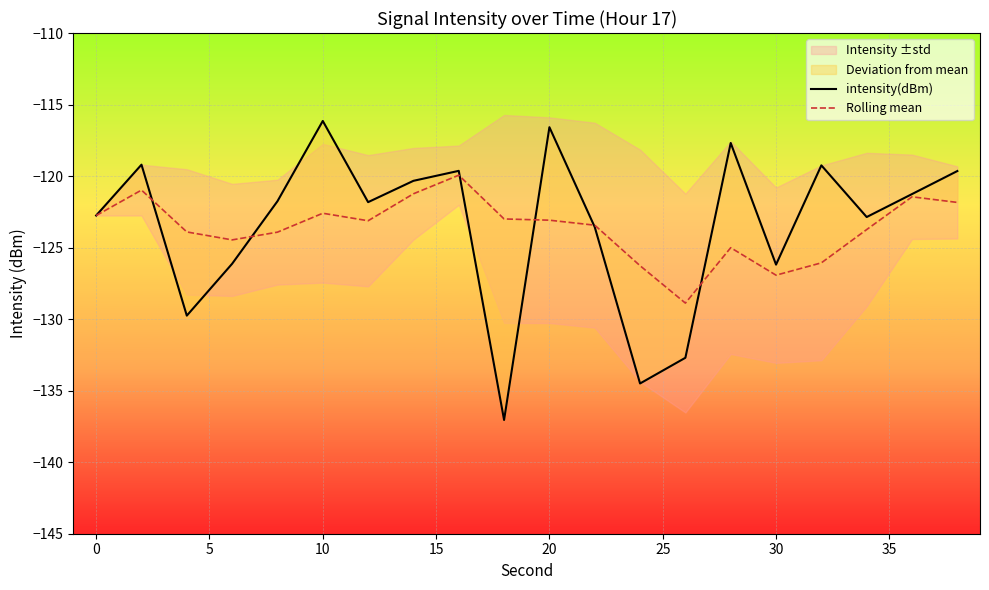

Is this an area chart (filled region under the line)?

No